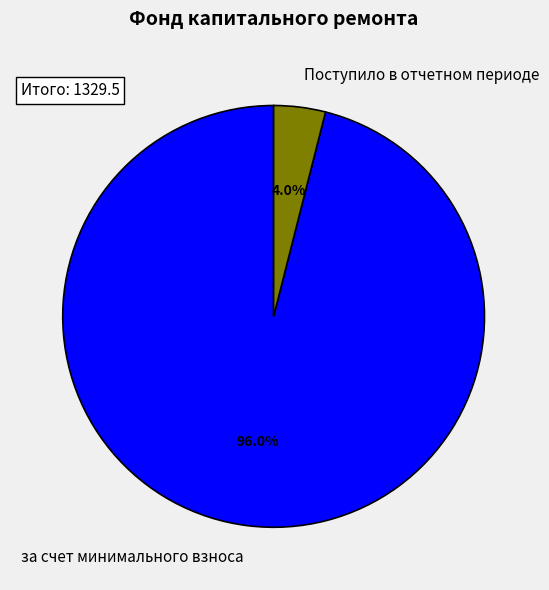

Which category accounts for the majority?

за счет минимального взноса